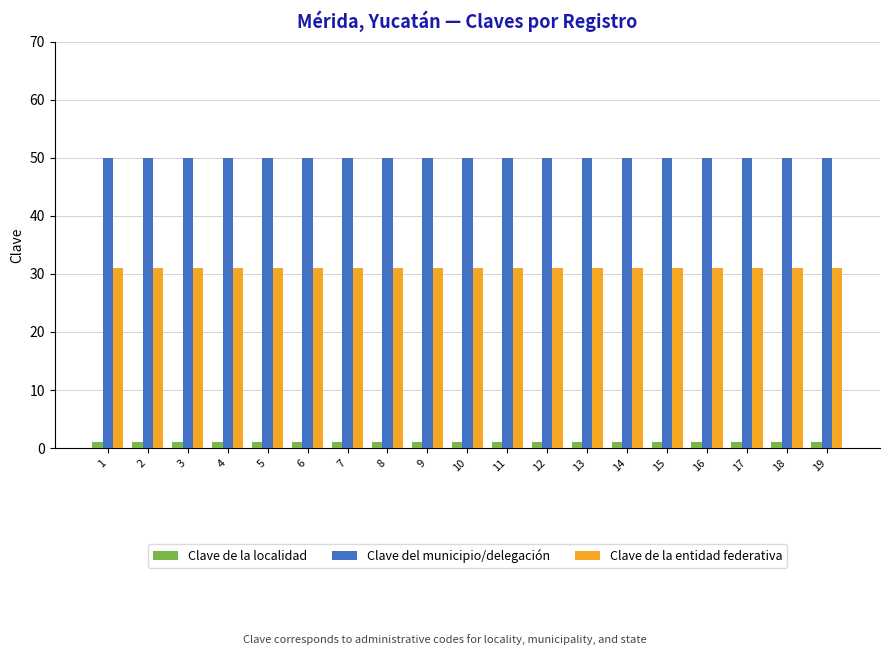

What is the minimum value for Clave del municipio/delegación?

50